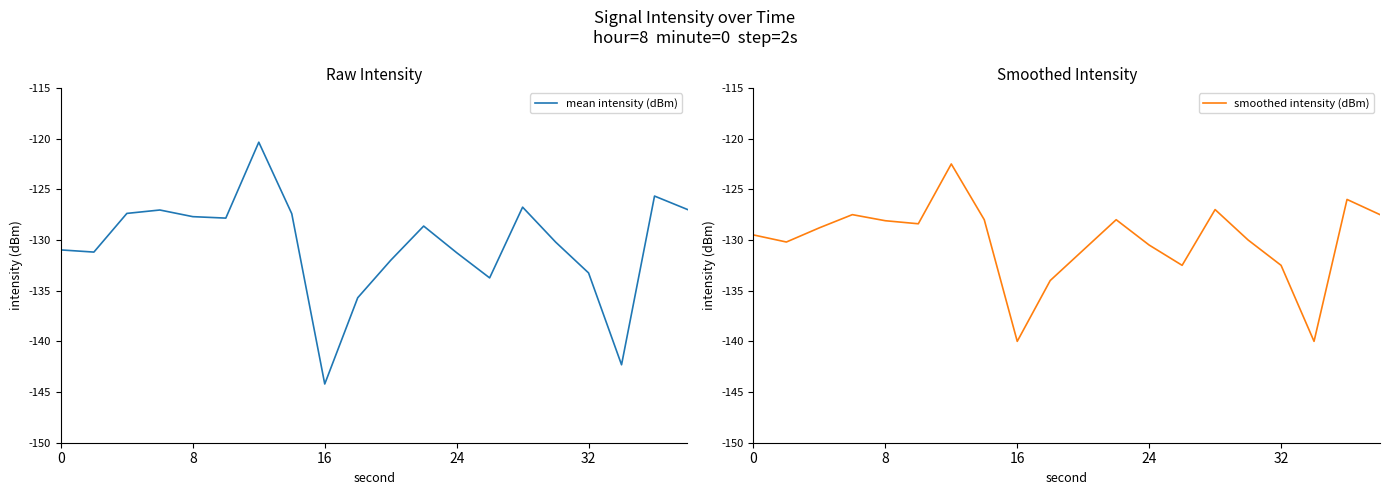

At which label does mean intensity (dBm) reach its minimum?

16